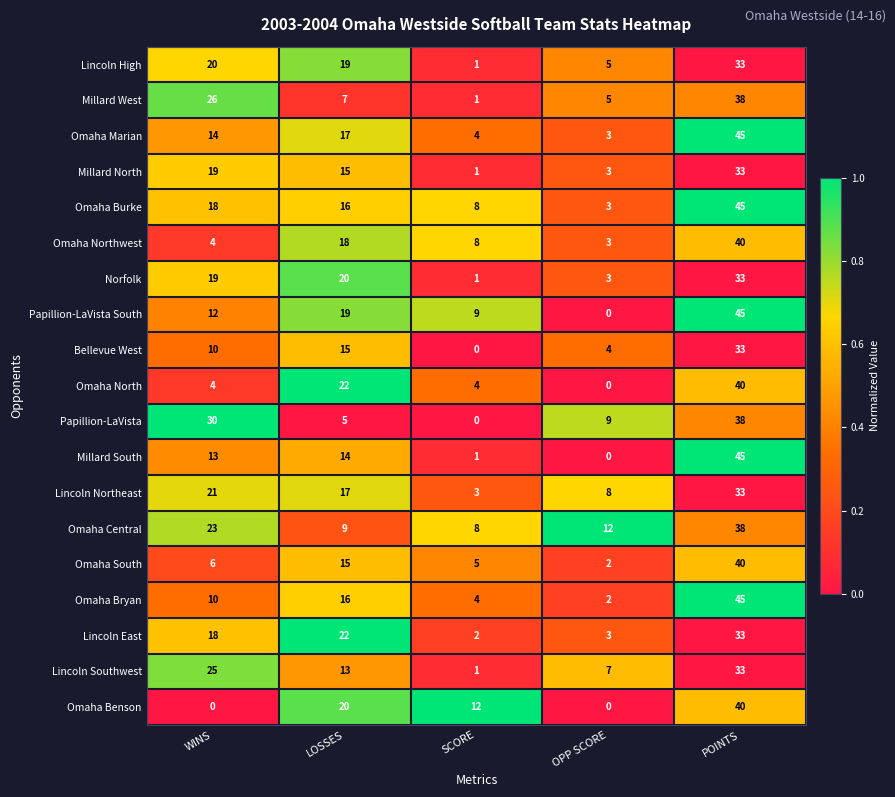

At which category is the sum across all series the highest?

POINTS